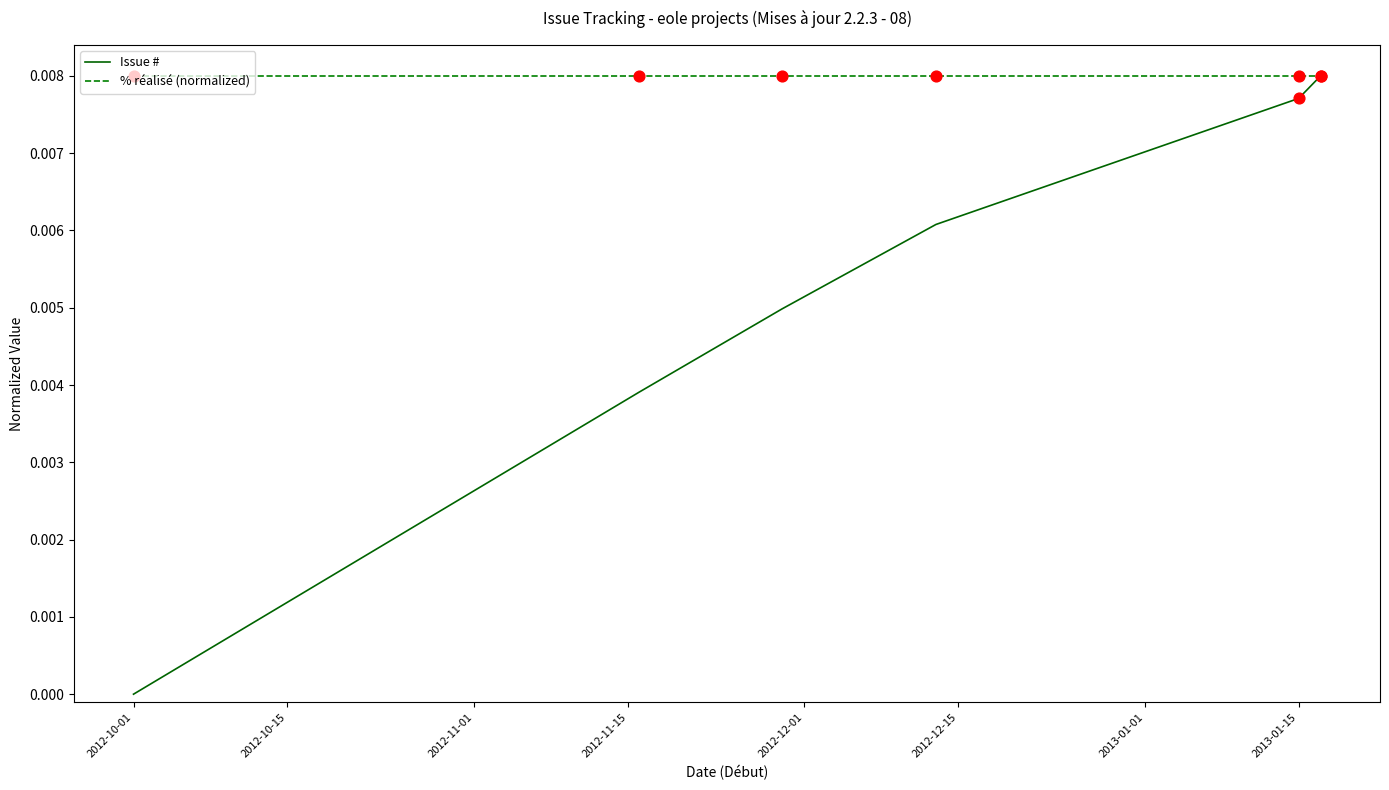

Which series has the largest range (max minus min)?

Issue #